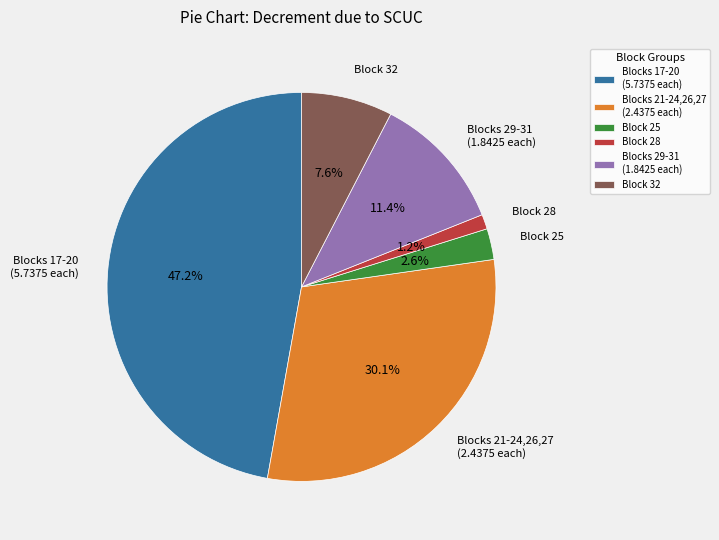

To the nearest percent, what is the average slice percentage?

17%